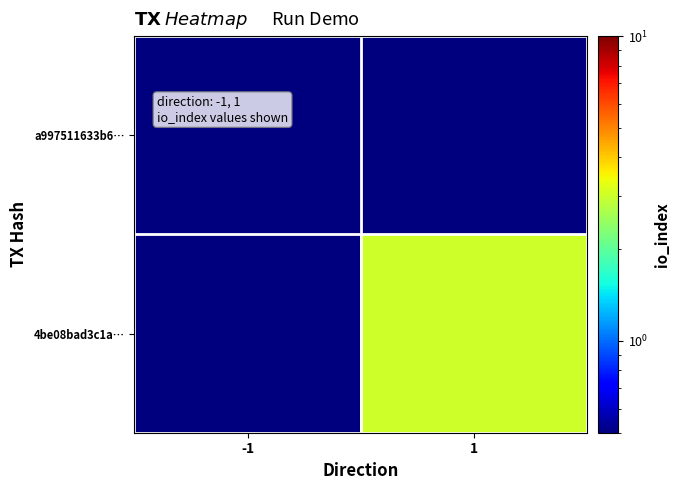

Which series has the largest range (max minus min)?

4be08bad3c1a…